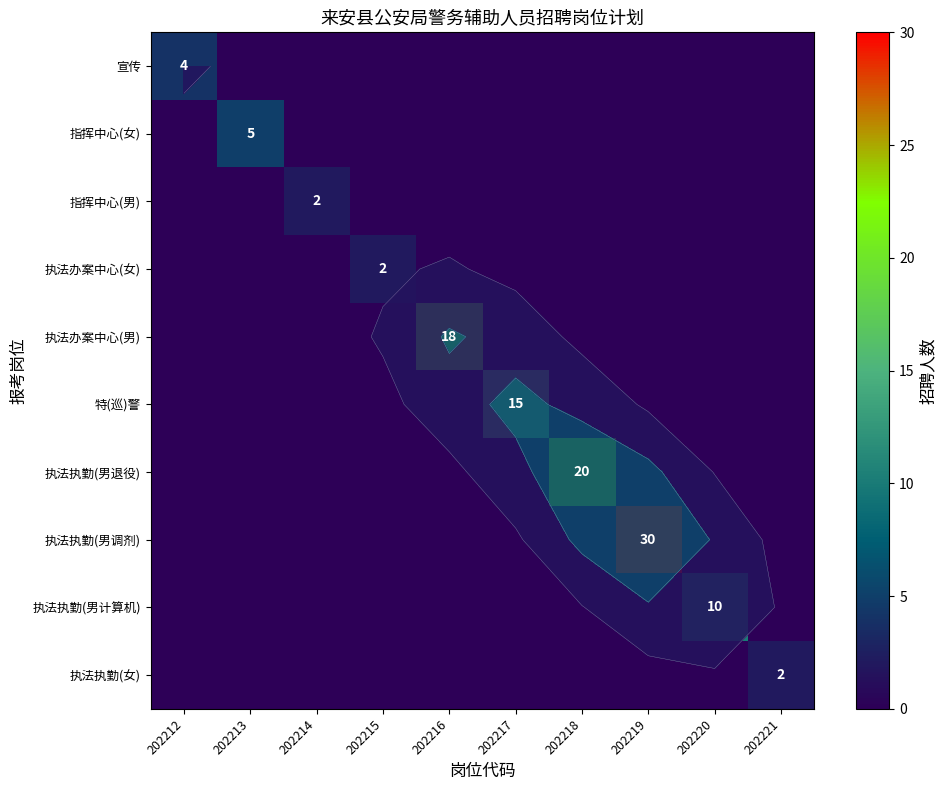

Is it true that 执法执勤(男退役) equals 0 at 202214?

True